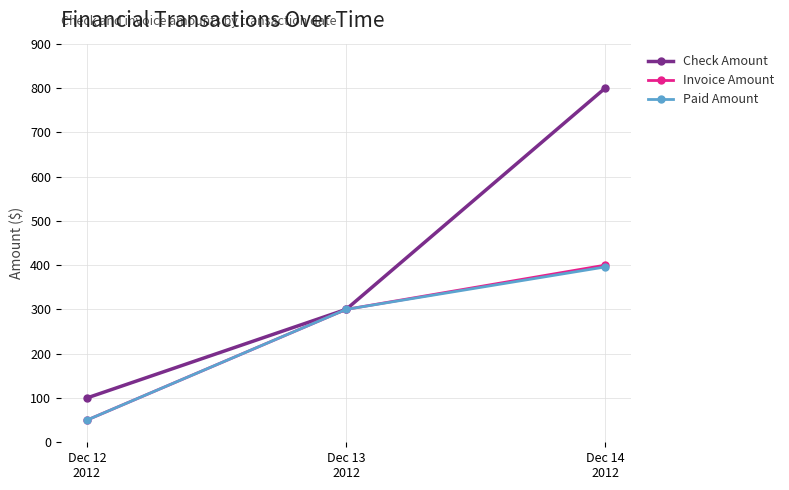

What position from the right is Dec 14
2012?

1